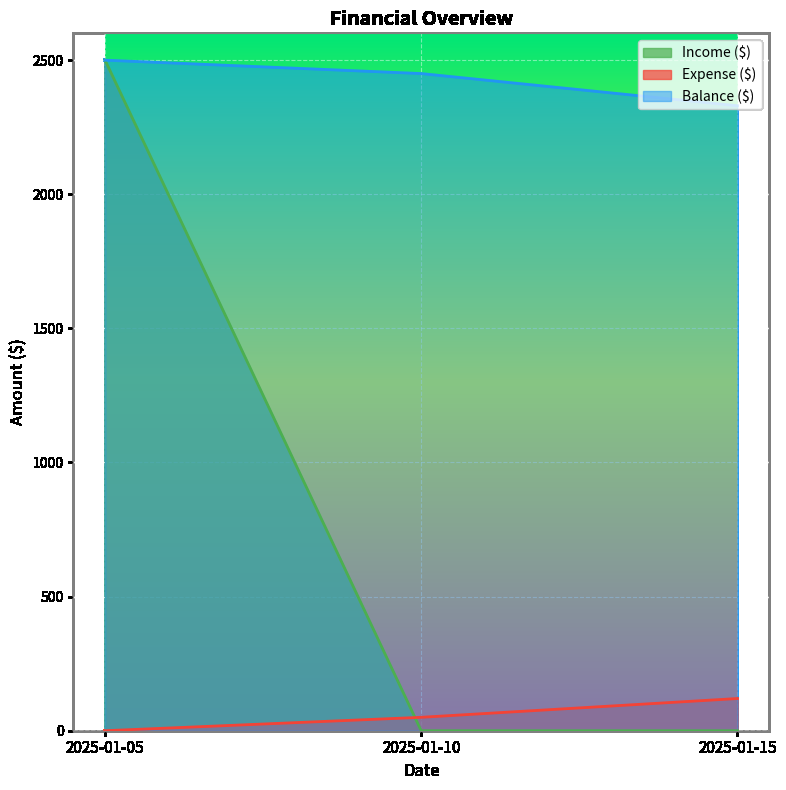

What is the difference between the Balance ($) values at 2025-01-10 and 2025-01-05?

50